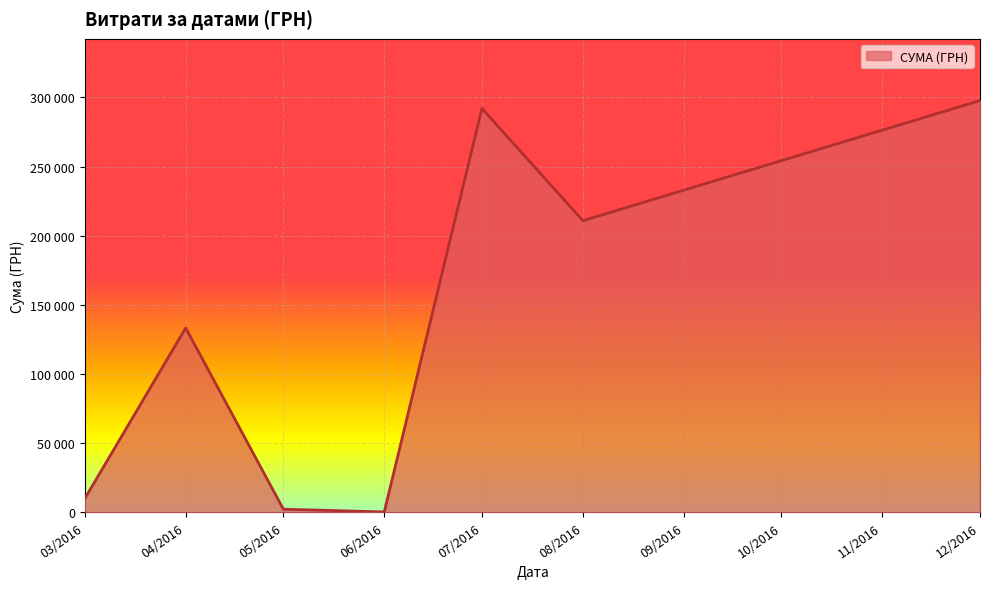

True or false: there are more than 2 points higher than both neighbors.

False